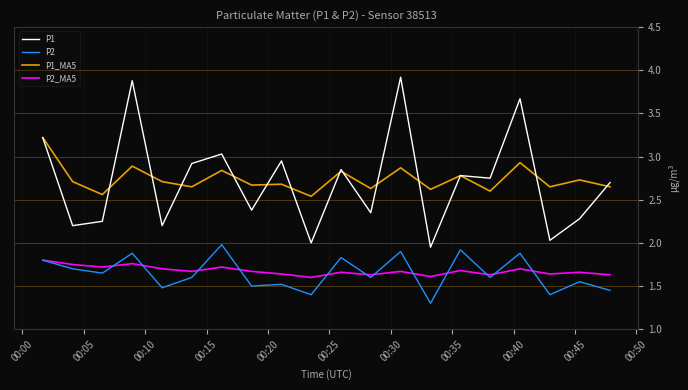

True or false: P2_MA5 and P1 intersect in this chart.

False